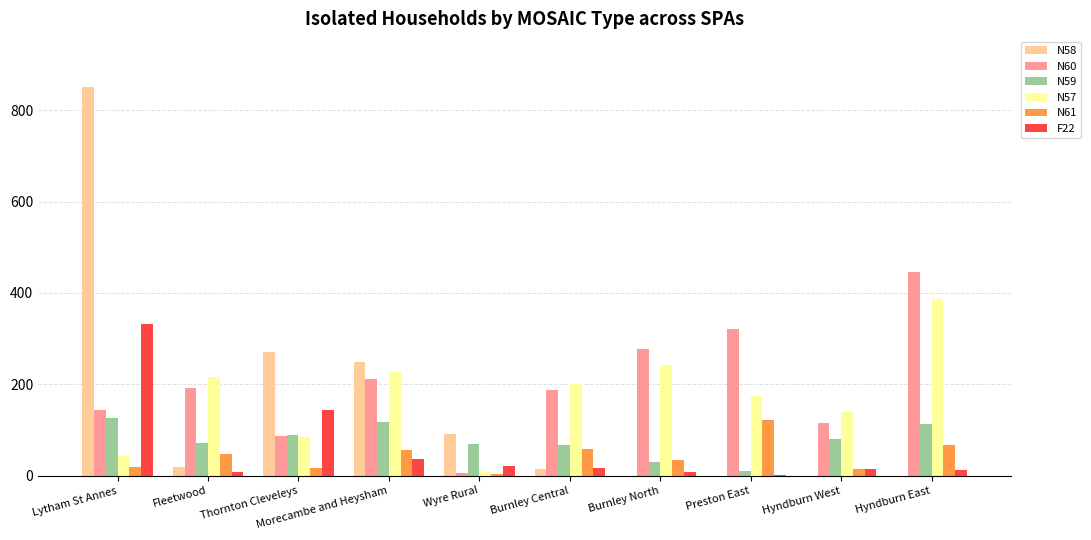

What is the total value across all series at Burnley North?

592